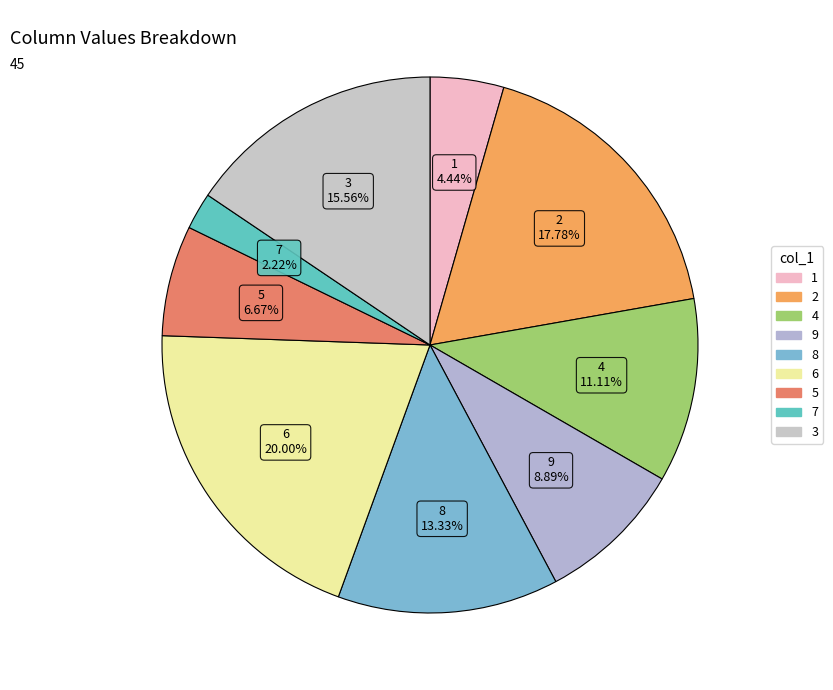

Is there any slice that represents more than half of the pie?

No